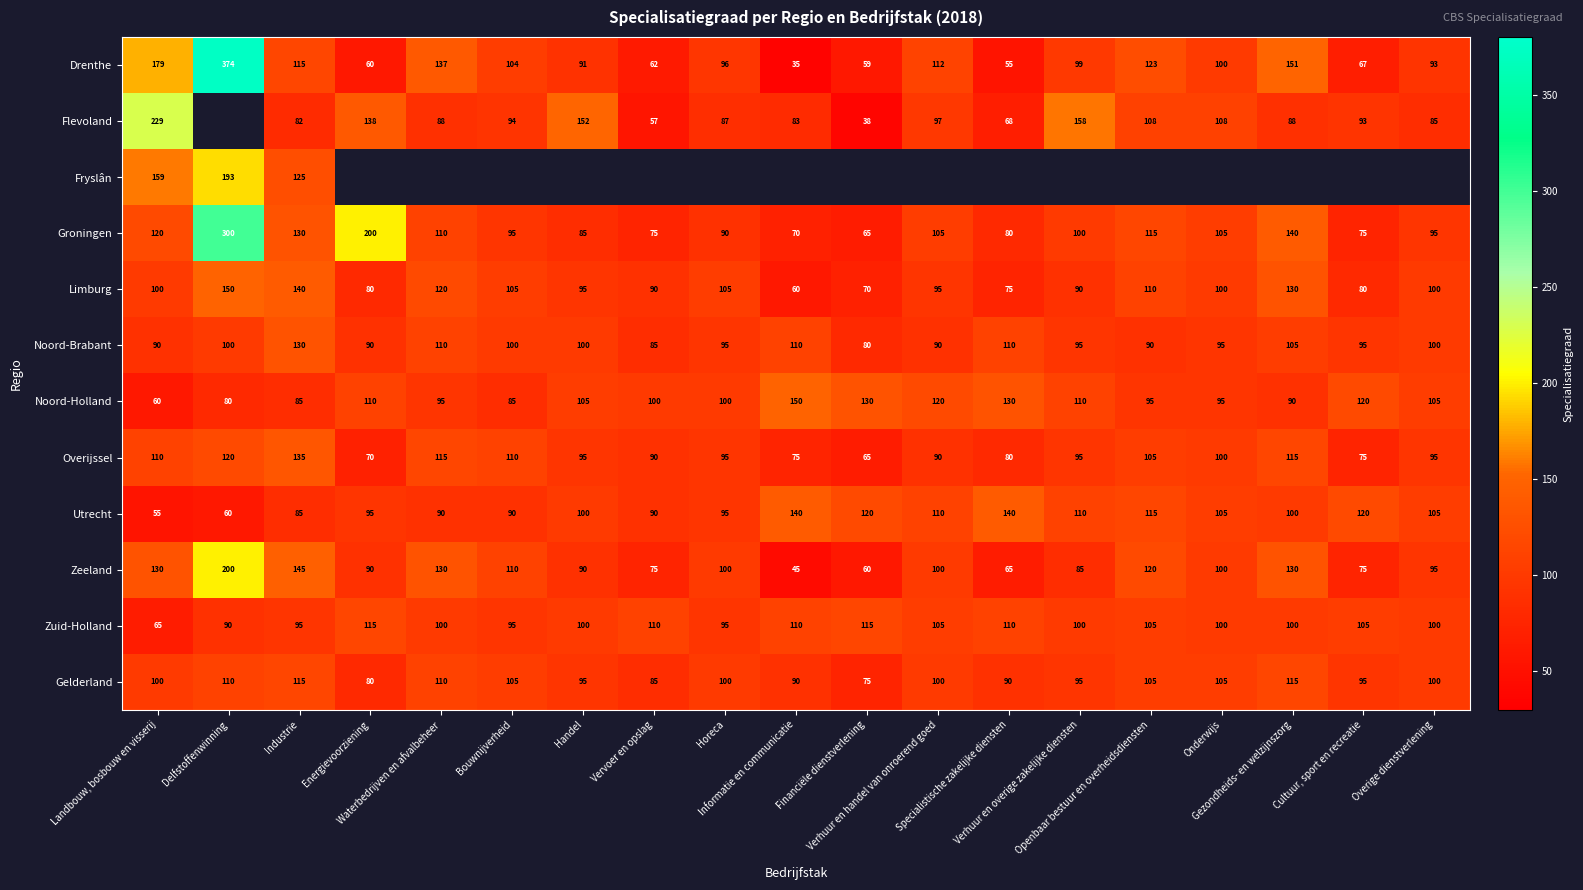

What is the minimum value for Gelderland?

75